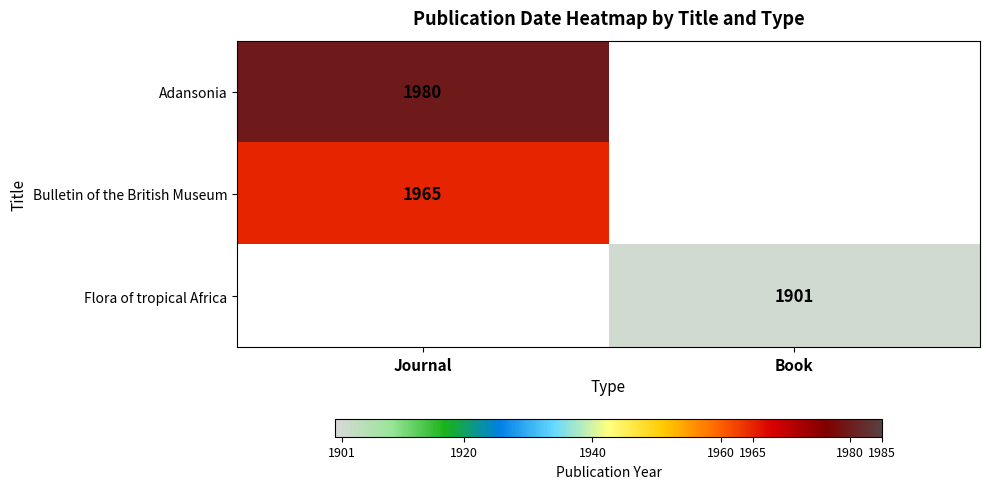

The value of Flora of tropical Africa at Book is 1047. True or false?

False